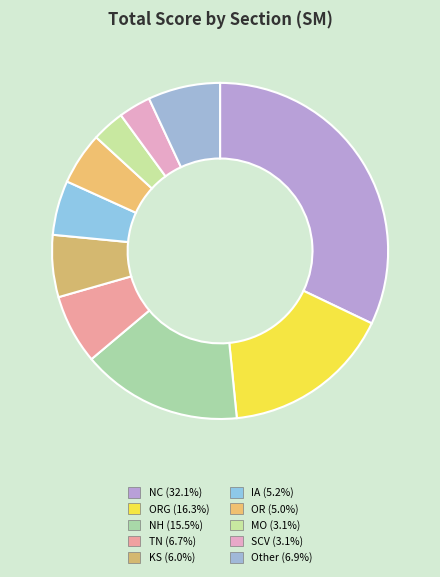

How many slices are in this pie chart?

10